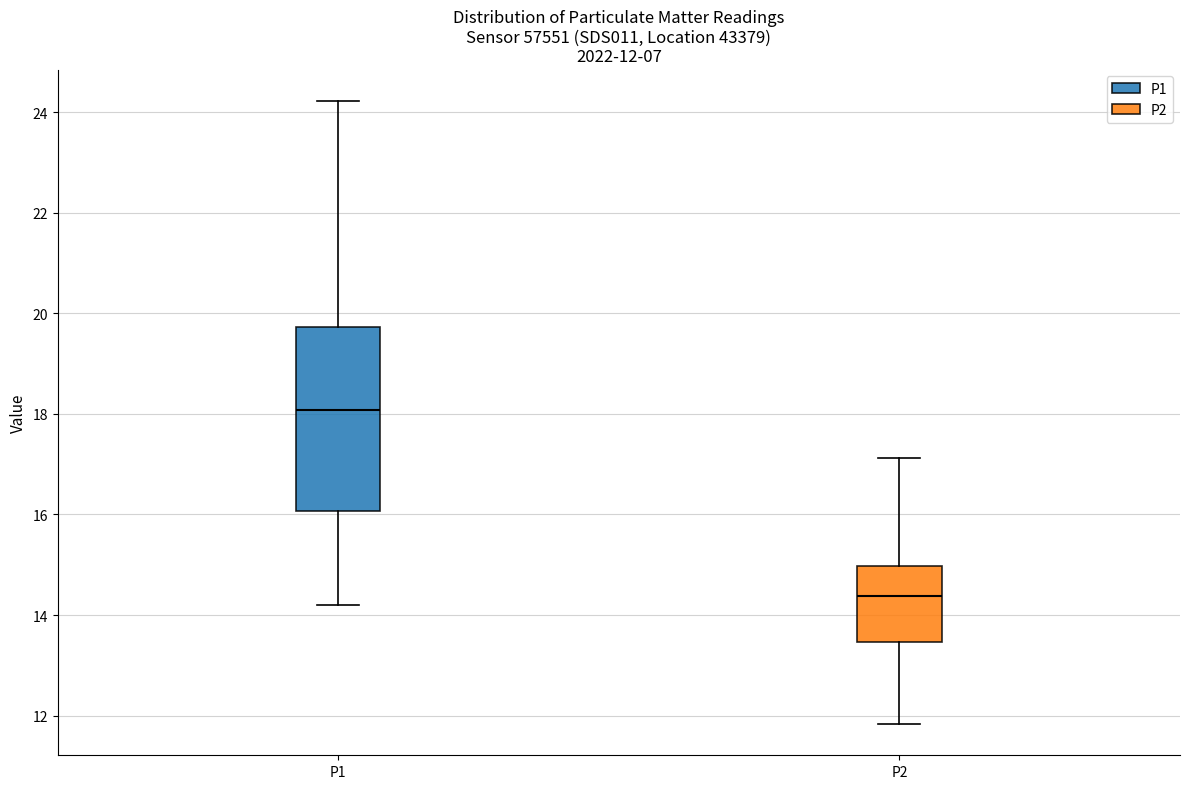

Which box's median line is the highest?

P1